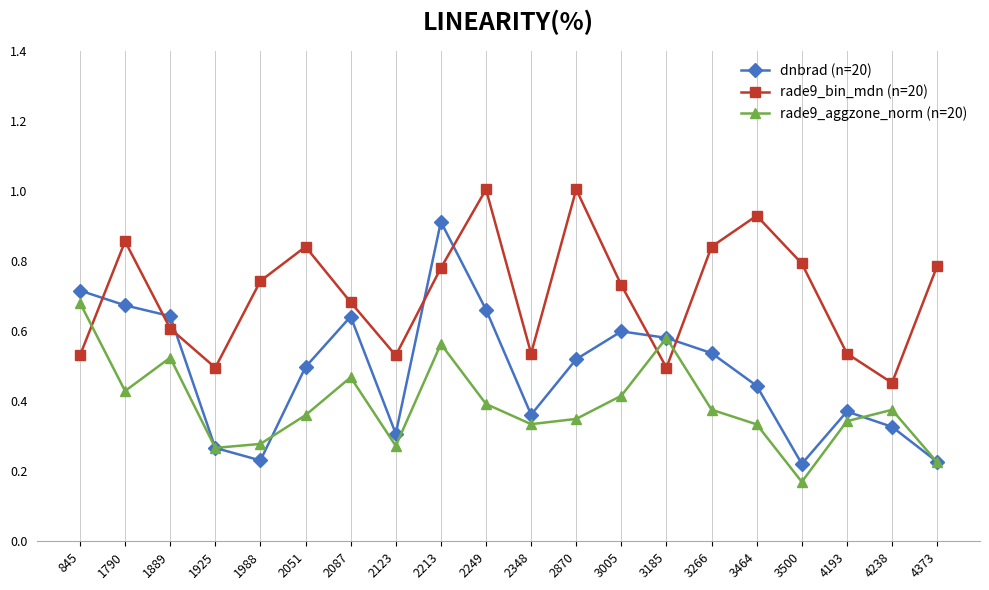

Between 1925 and 4238, which series saw the biggest shift?

rade9_aggzone_norm (n=20)